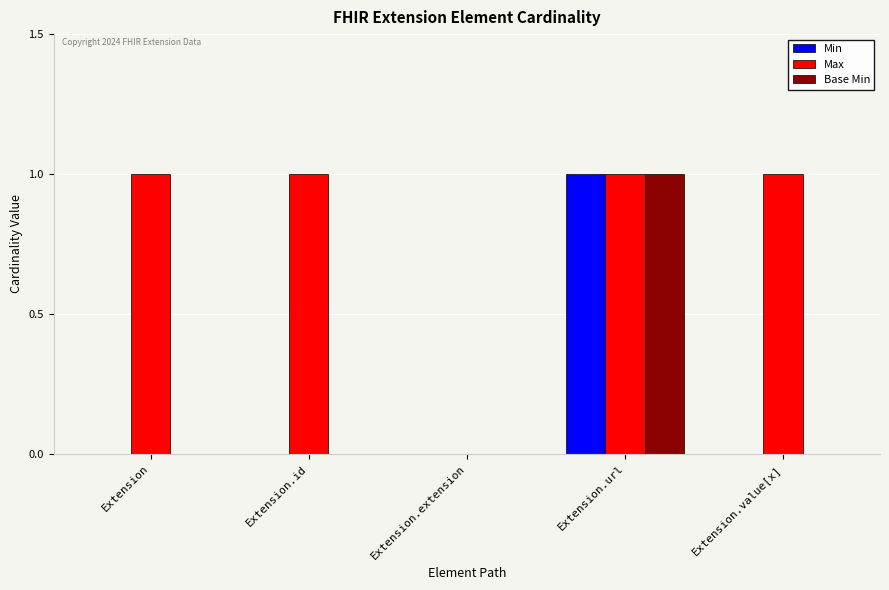

At which category is the sum across all series the highest?

Extension.url